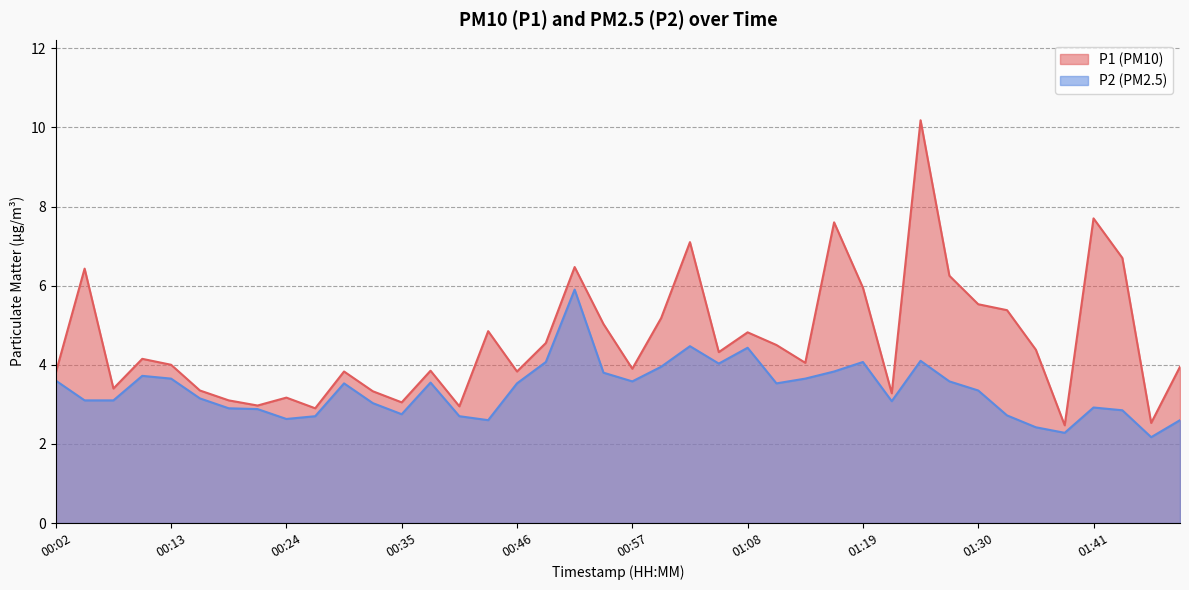

Is the value of P2 at 01:16 greater than the value of P1 at 00:29?

No